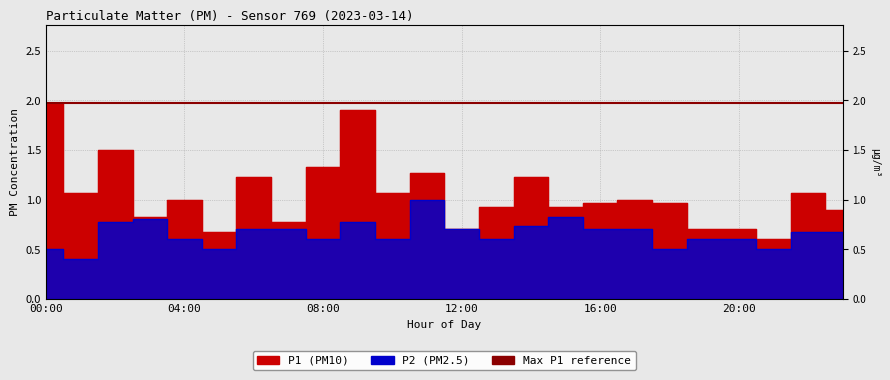

True or false: P2 and P1 intersect in this chart.

False